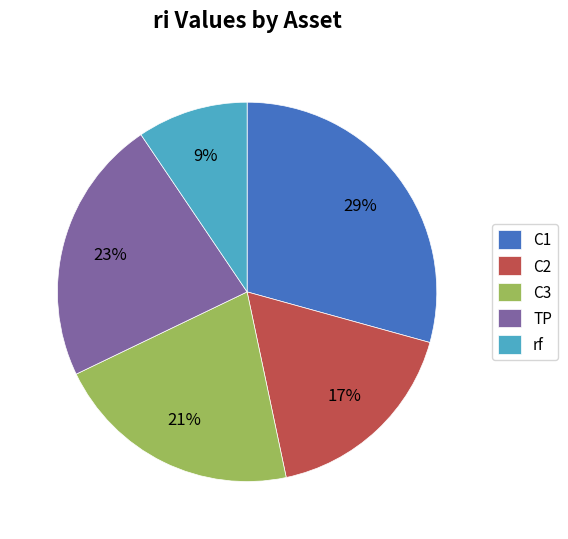

To the nearest percent, what is the difference between the largest and smallest slice percentages?

20%